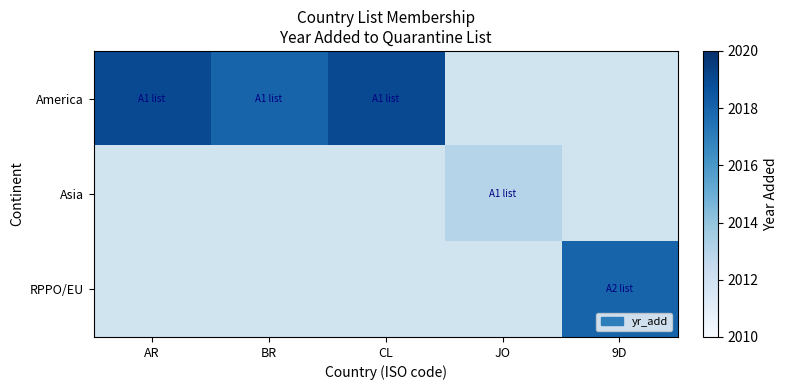

Rank the series by their average value, from highest to lowest.

America, Asia, RPPO/EU